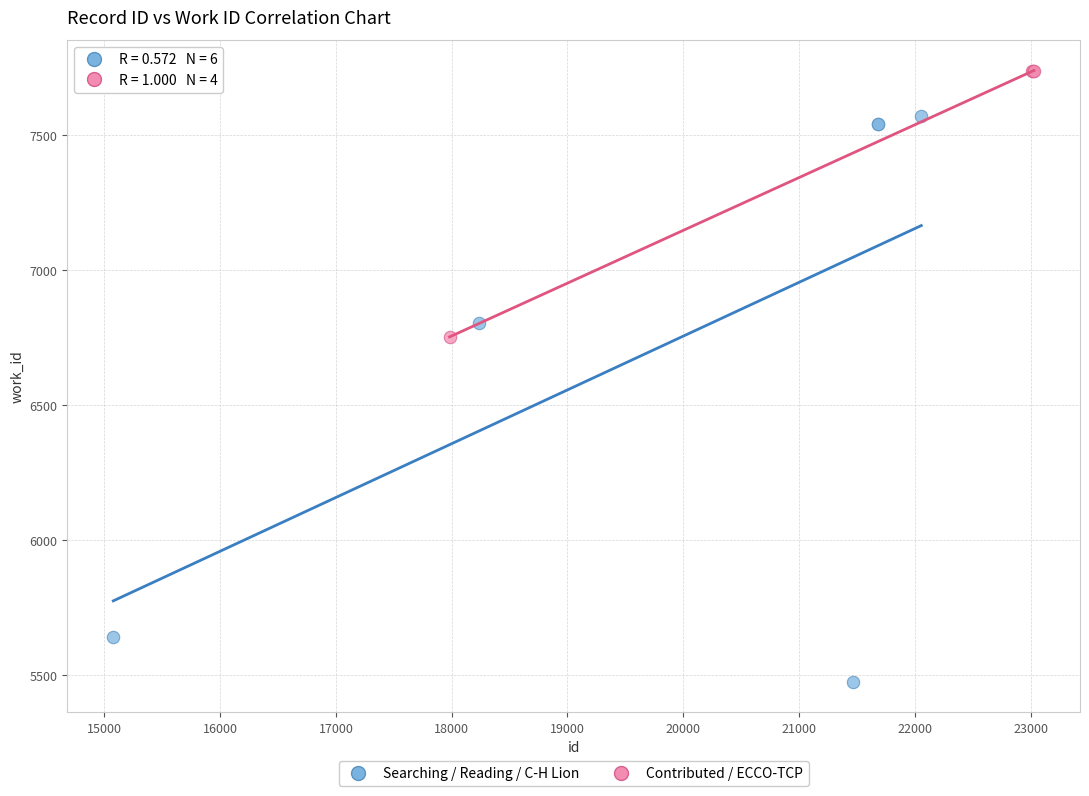

Which series contains the highest Y value?

Contributed / ECCO-TCP